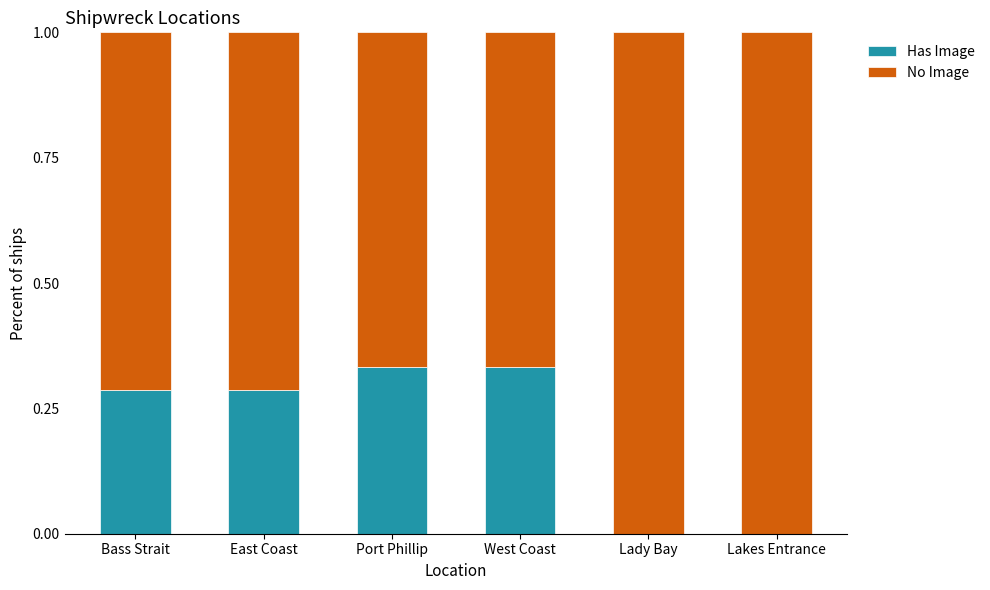

What is the total value across all series at Bass Strait?

1.0